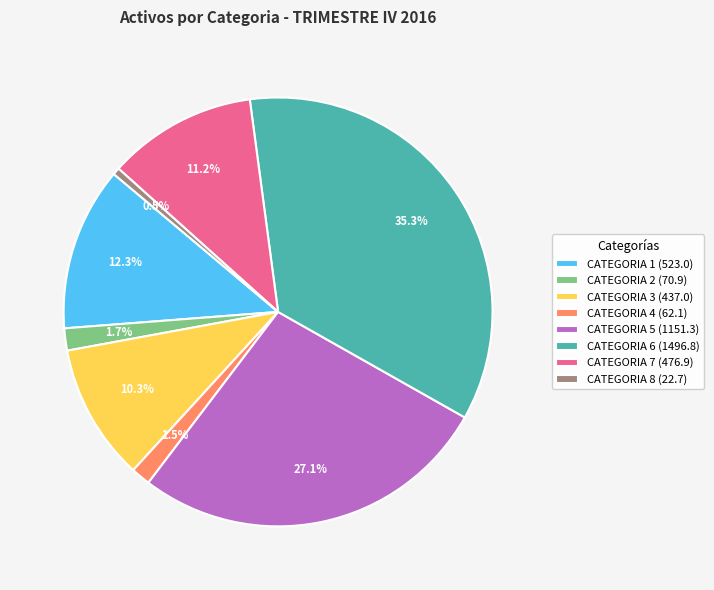

To the nearest percent, what portion does CATEGORIA 1 represent?

12%